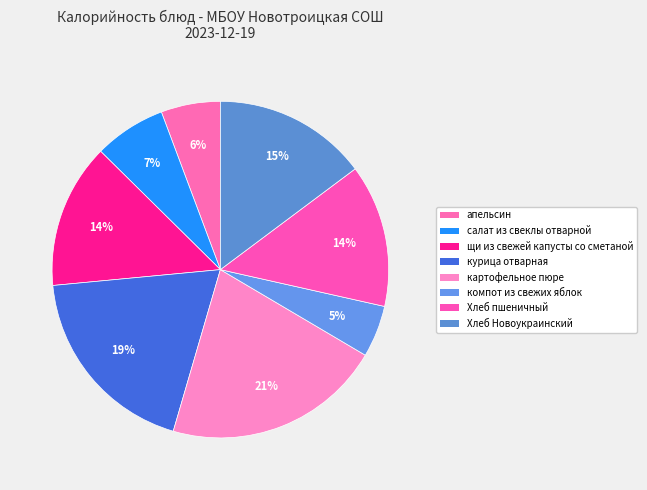

Which has a higher value, салат из свеклы отварной or картофельное пюре?

картофельное пюре